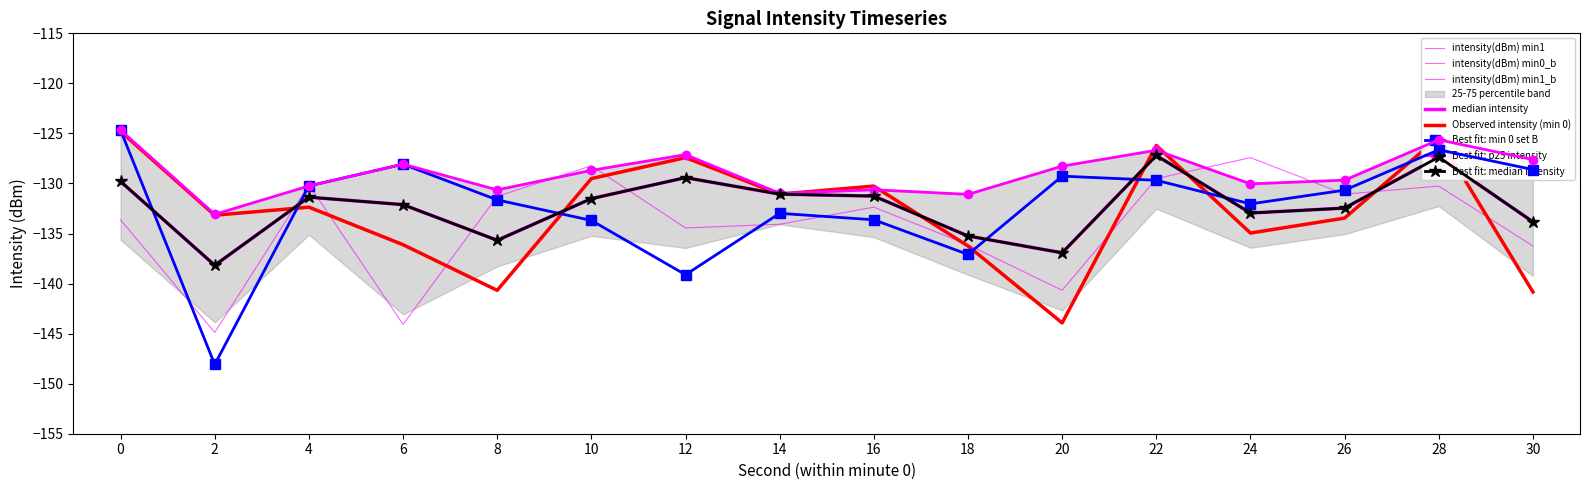

In intensity(dBm) median, how many points are higher than both neighbors (excluding endpoints)?

4